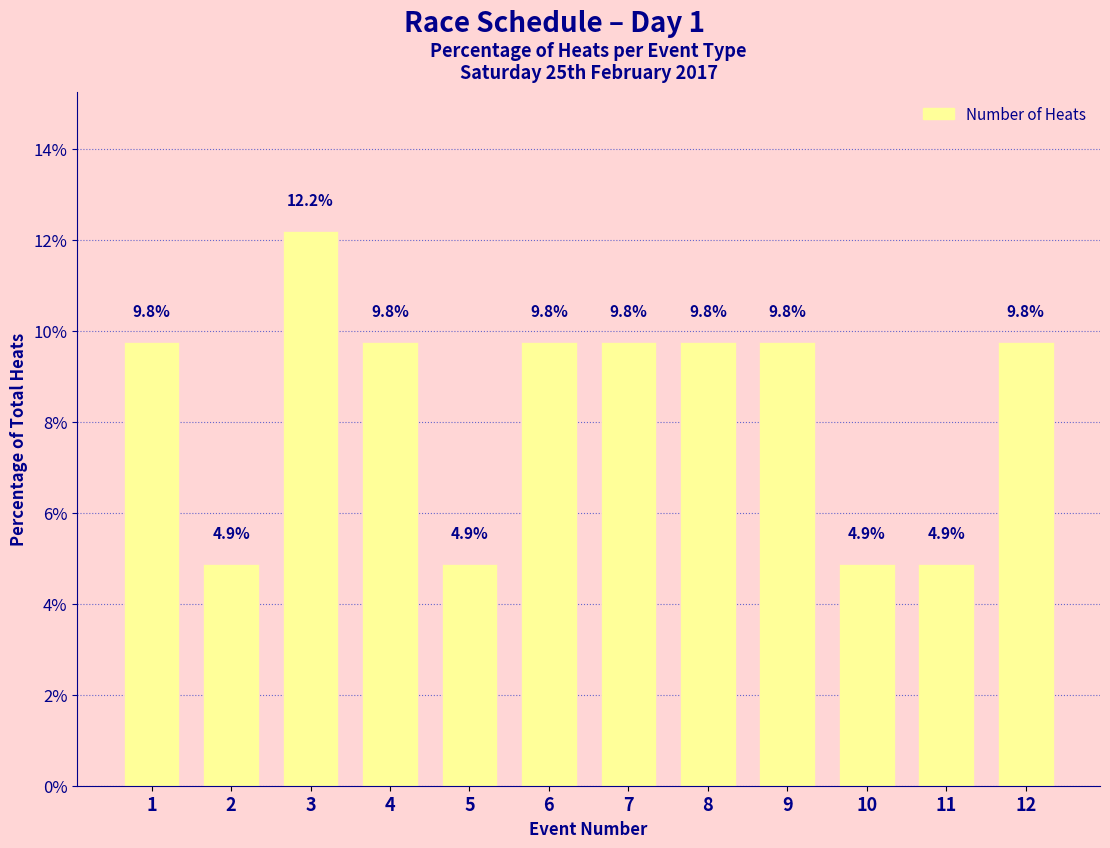

What is the sum of all values?

100.0